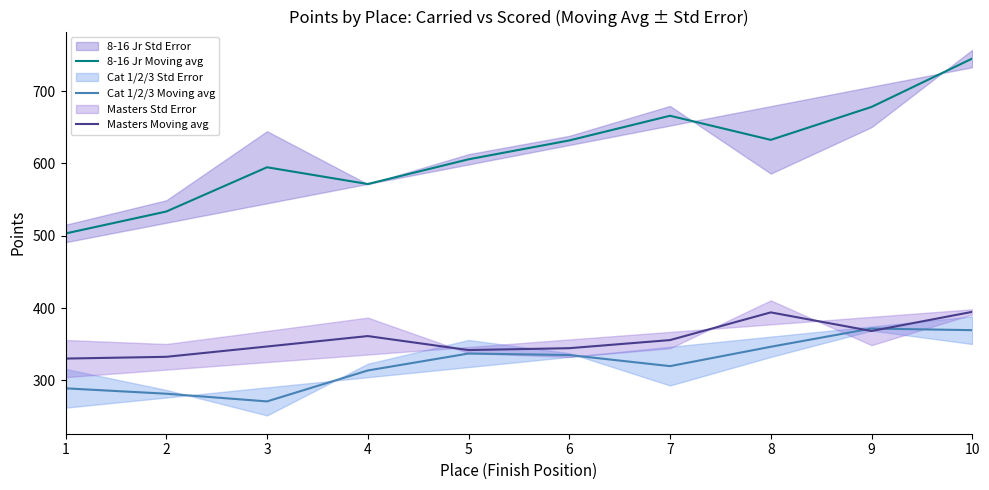

At which category is the sum across all series the highest?

10